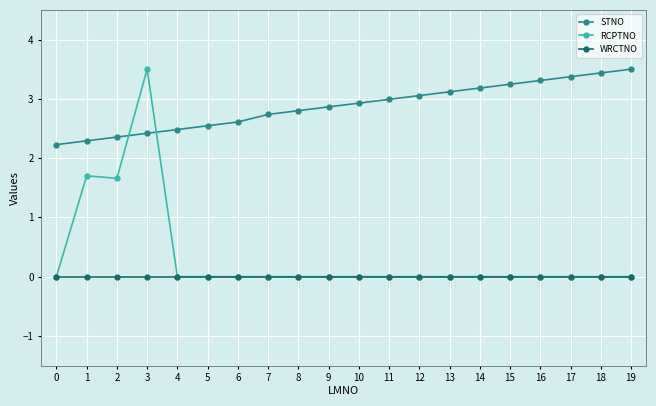

At which category is the sum across all series the highest?

3